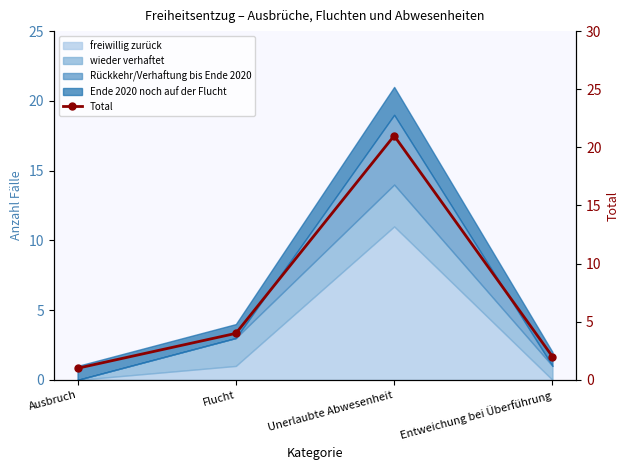

Reading left to right, extract all data points from this chart.

1	4	21	2